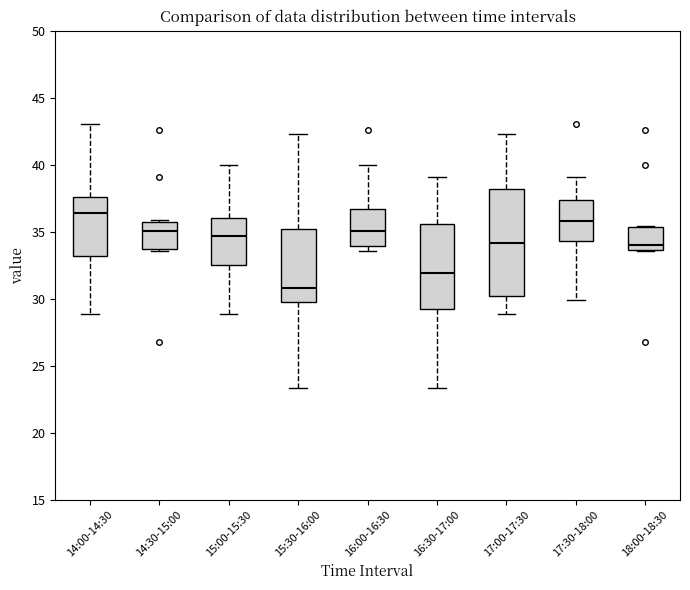

Which box is the tallest, from its lower edge to its upper edge?

17:00-17:30